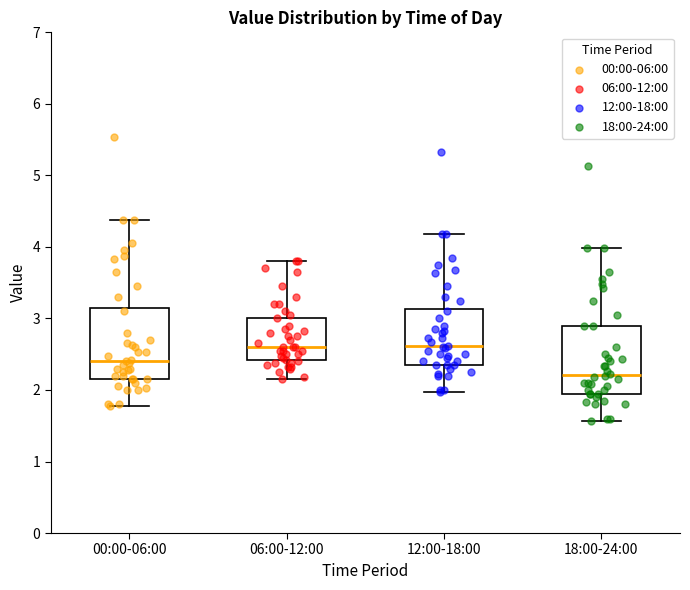

Reading left to right, transcribe this box plot: for each box, give where its median line is, the range the box spans, and where its two whiskers end, as read against the y-axis. The values are not printed on the chart, so give them approximately, as read against the axis.

00:00-06:00: median 2.4, box 2.2 to 3.2, whiskers 1.8 to 4.4
06:00-12:00: median 2.6, box 2.4 to 3.0, whiskers 2.2 to 3.8
12:00-18:00: median 2.6, box 2.4 to 3.1, whiskers 2.0 to 4.2
18:00-24:00: median 2.2, box 2.0 to 2.9, whiskers 1.6 to 4.0